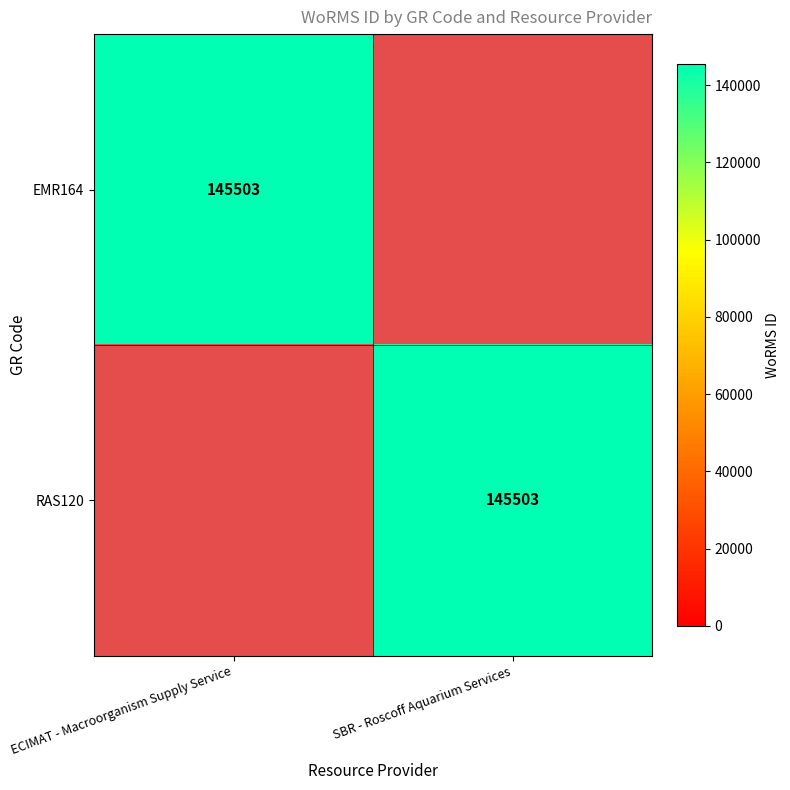

The value of EMR164 at ECIMAT - Macroorganism Supply Service is 145503. True or false?

True